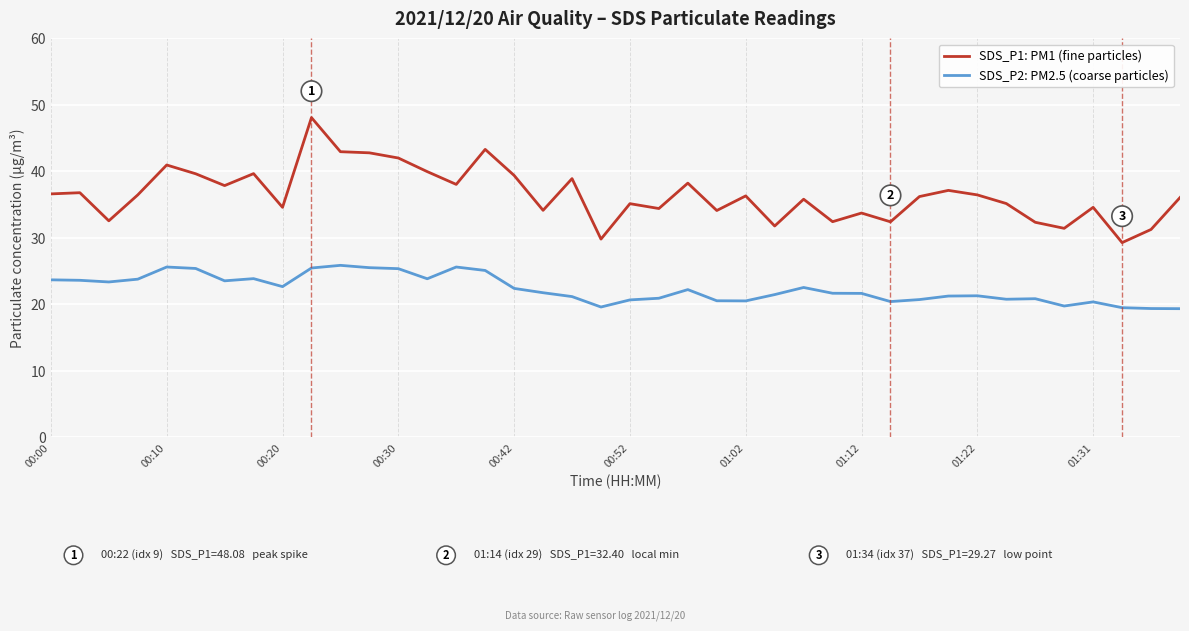

How many lines are shown in the chart?

2